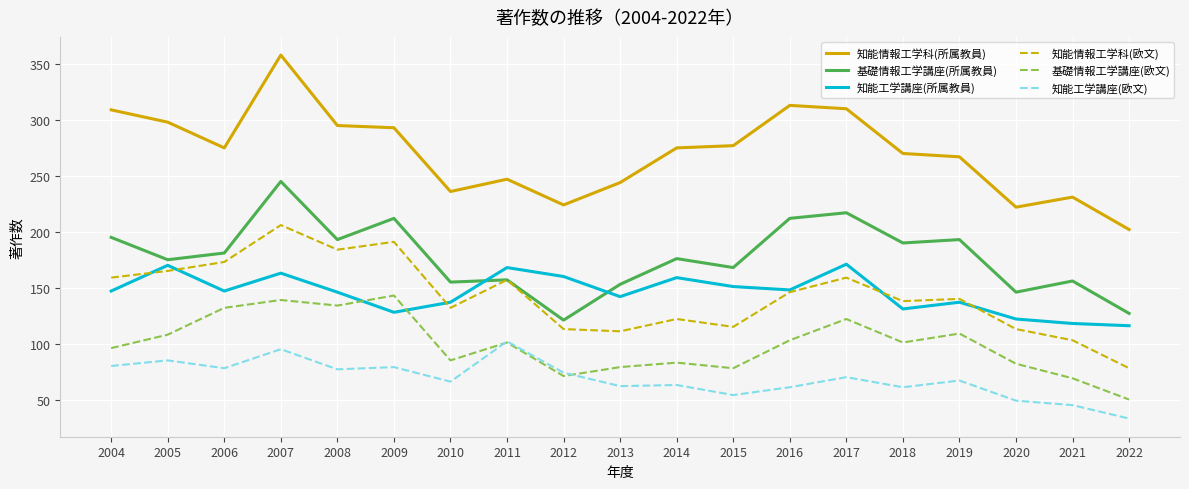

The 知能情報工学科(欧文) series shows 281 at 2006. True or false?

False